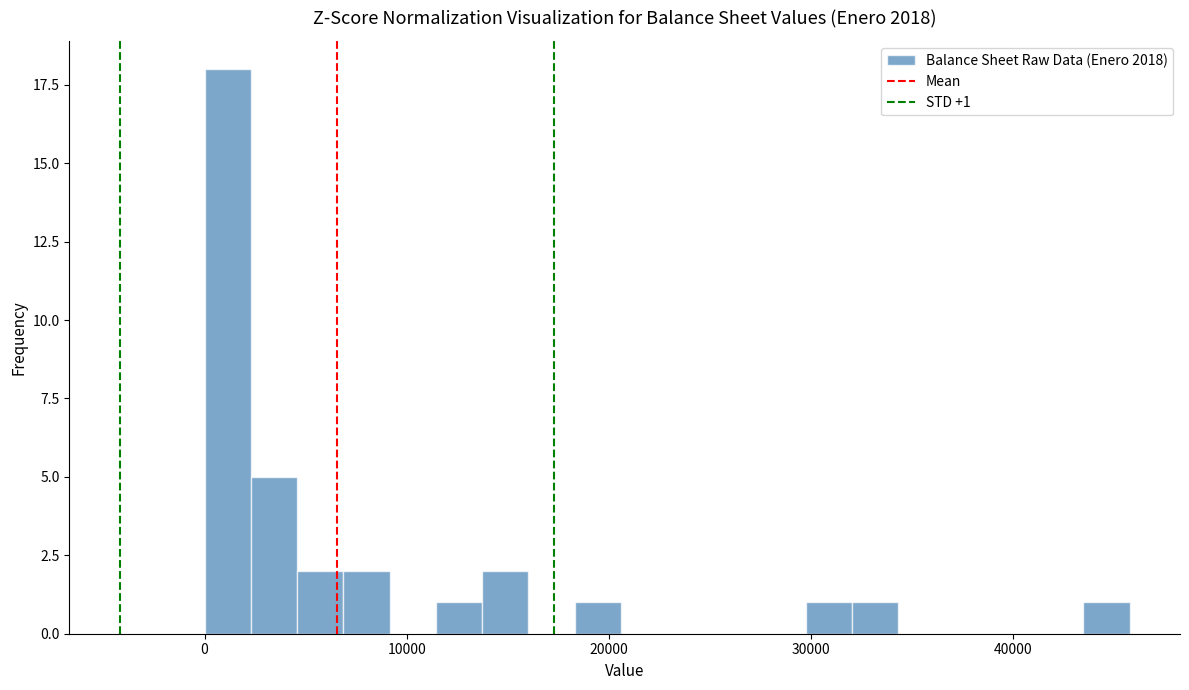

Read against the x-axis, roughly where is the centre of the tallest bar?

1000